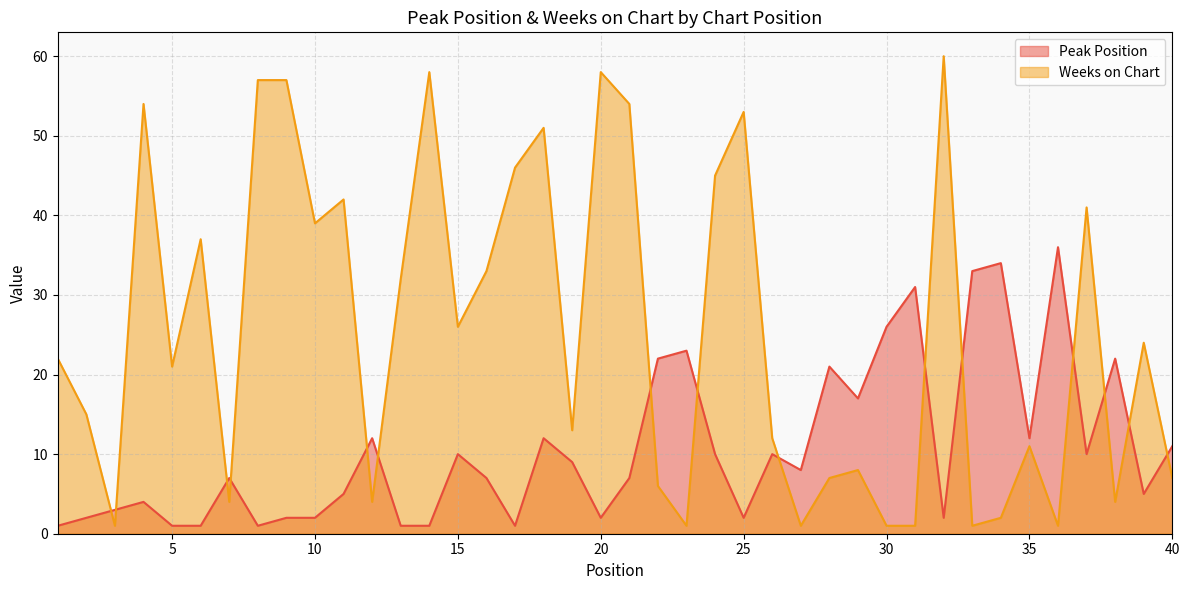

True or false: Weeks on Chart and Peak Position intersect in this chart.

True